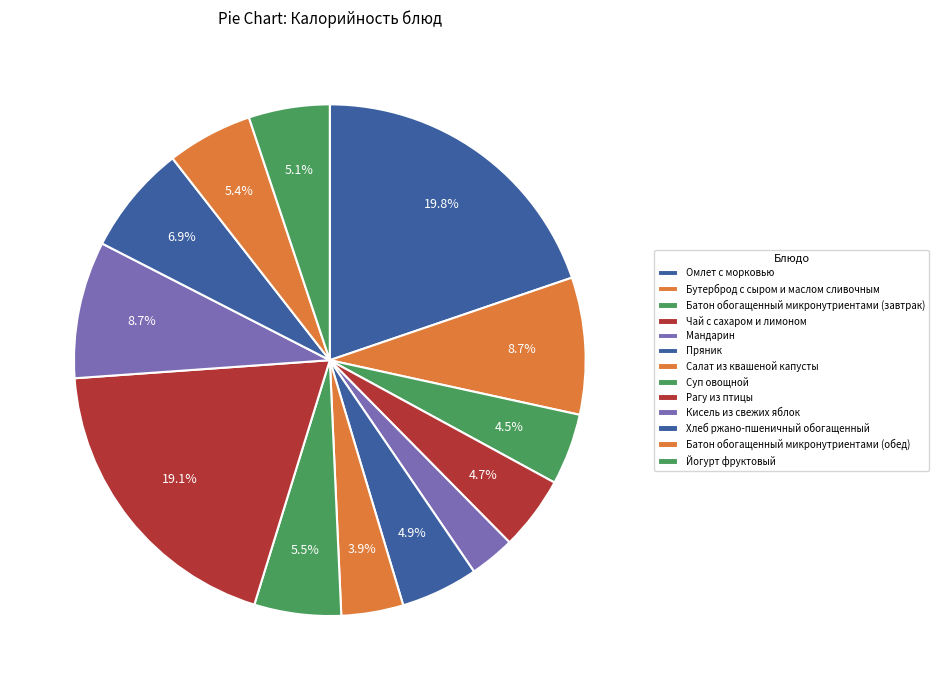

Does Салат из квашеной капусты represent more than half of the total?

No